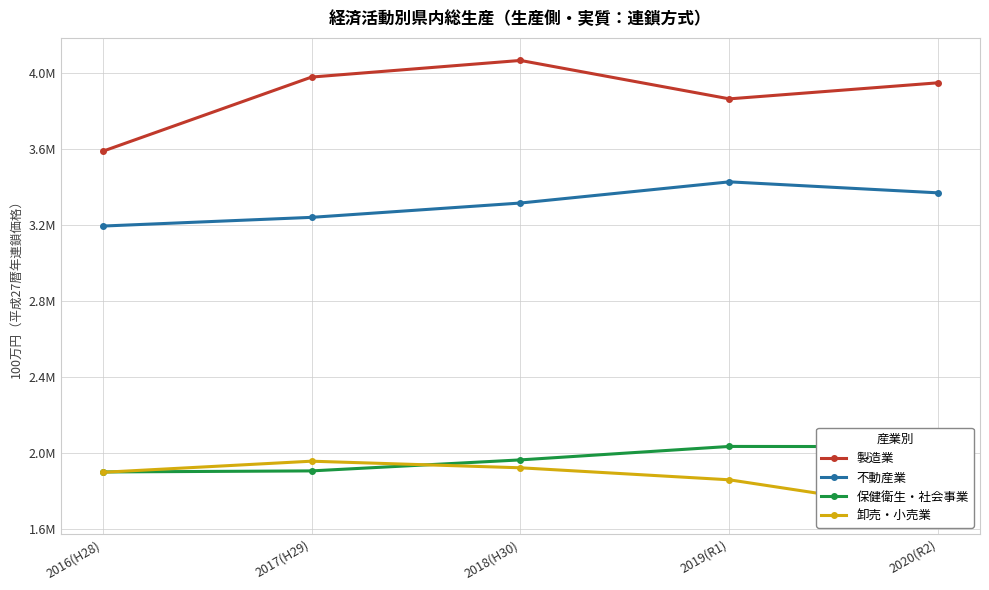

What is the label of the 4th point from the right?

2017(H29)